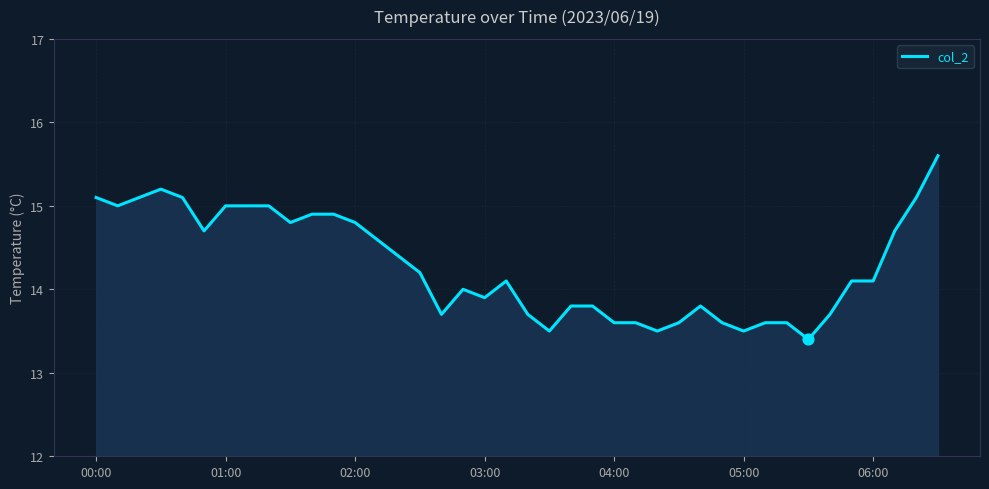

What is the minimum value shown in the chart?

13.4